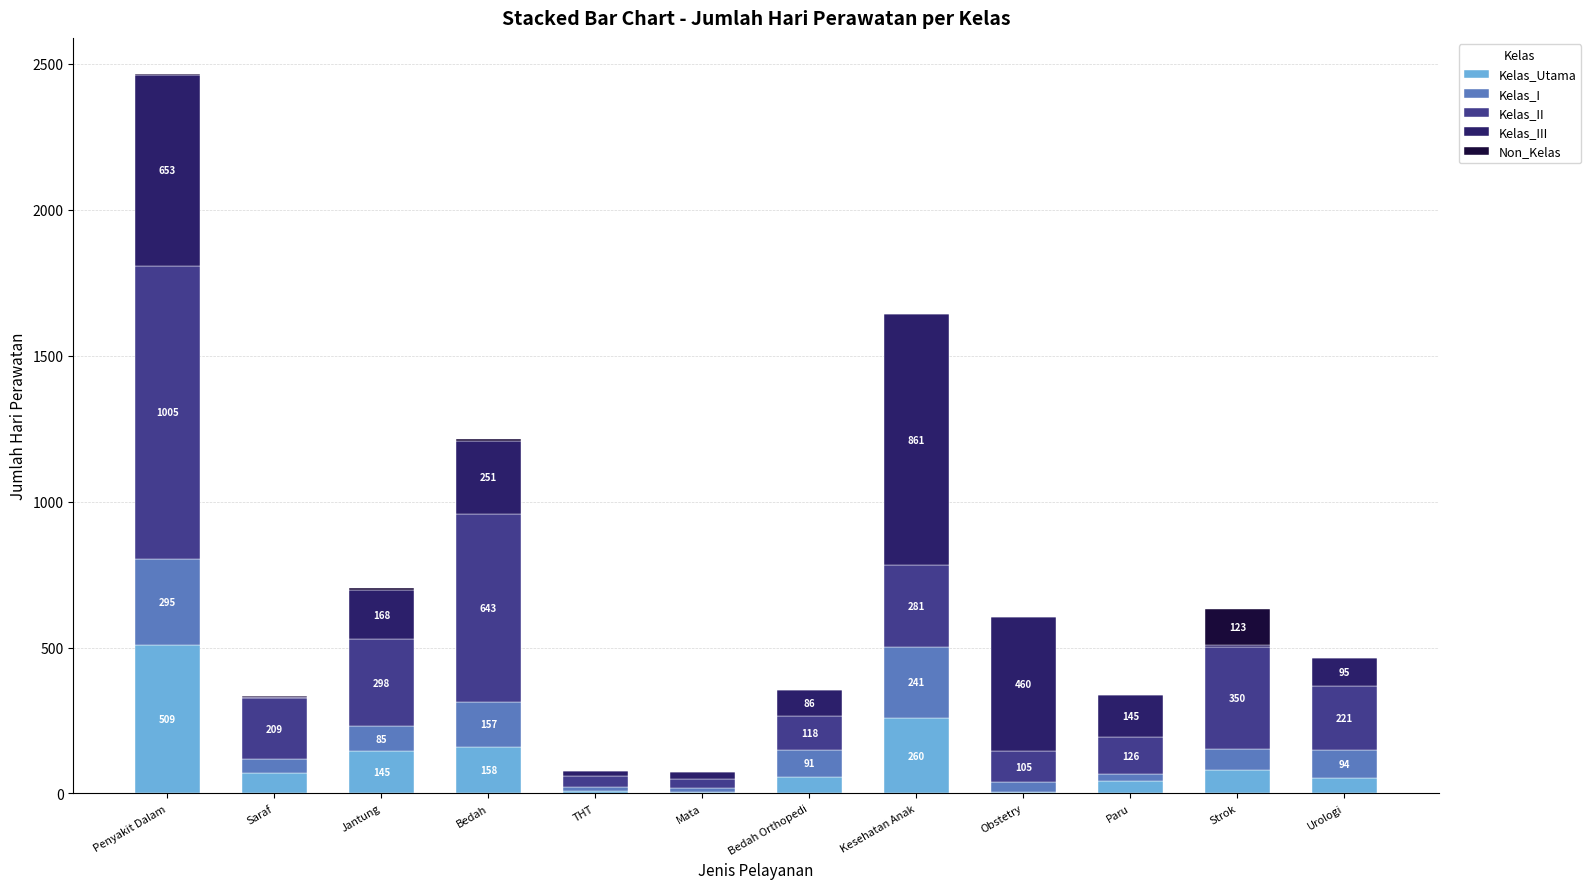

Which category has the highest value in the Kelas_Utama series?

Penyakit Dalam